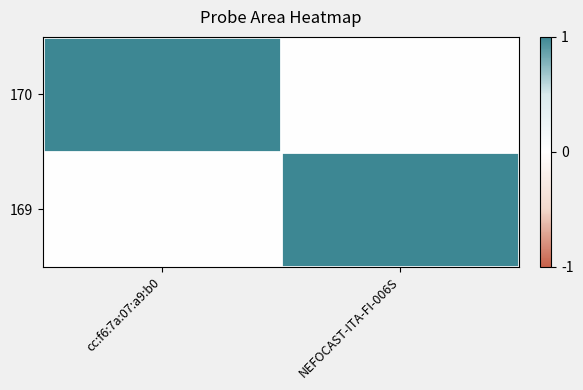

What is the difference between the highest and lowest values at NEFOCAST-ITA-FI-006S?

1